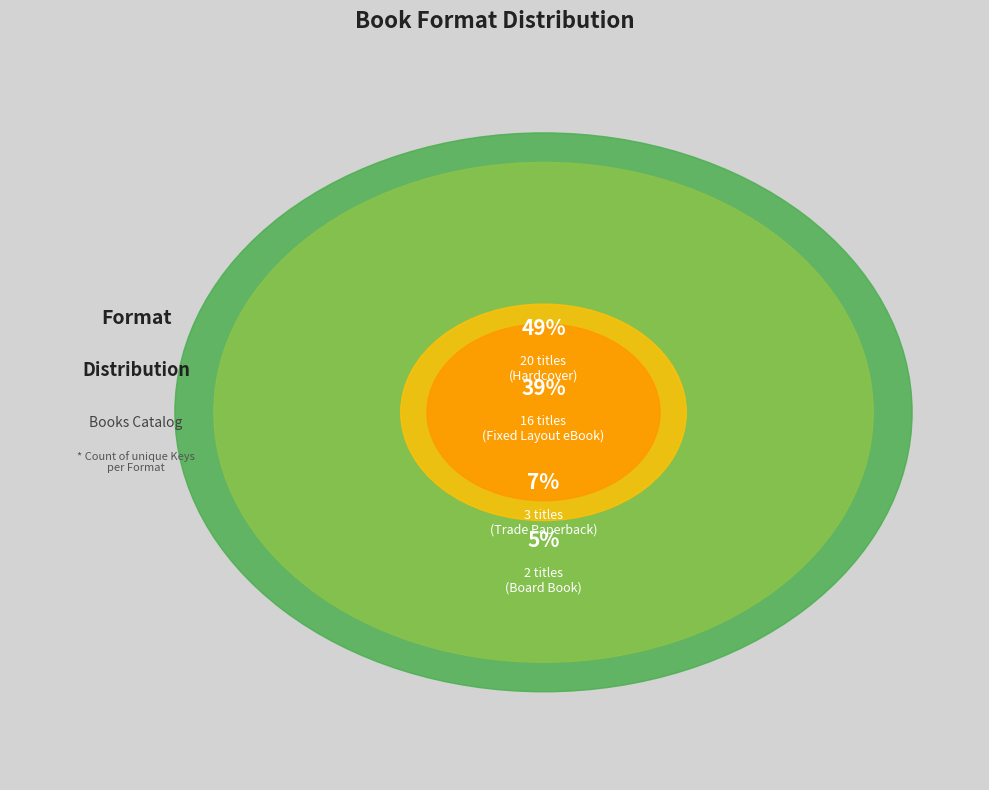

What percentage do Fixed Layout eBook and Trade Paperback together represent?

46.3%